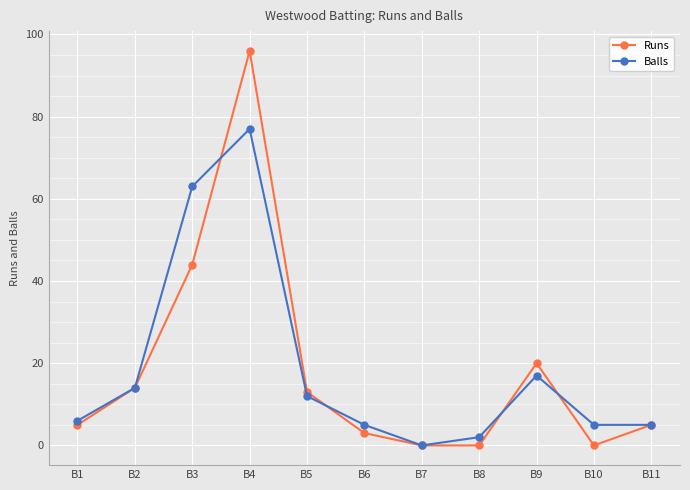

What is the difference between the second highest and minimum values in the Runs series?

44